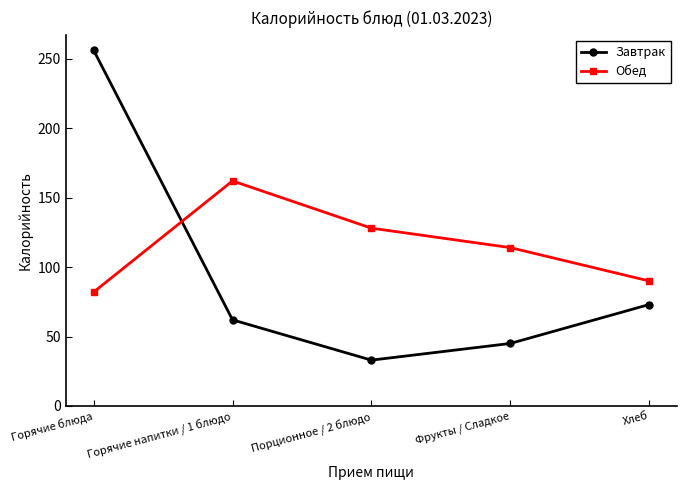

Count the number of data series in this chart.

2